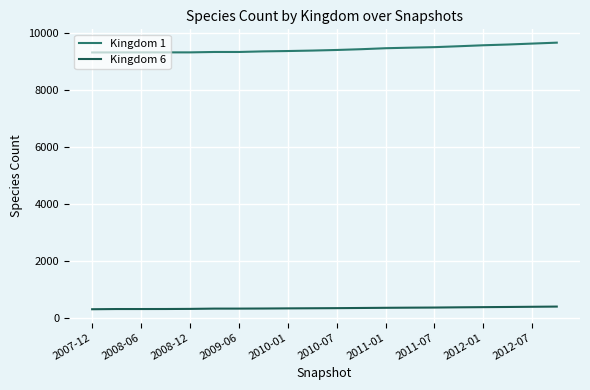

What is the difference between the maximum and minimum values in the Kingdom 1 series?

343